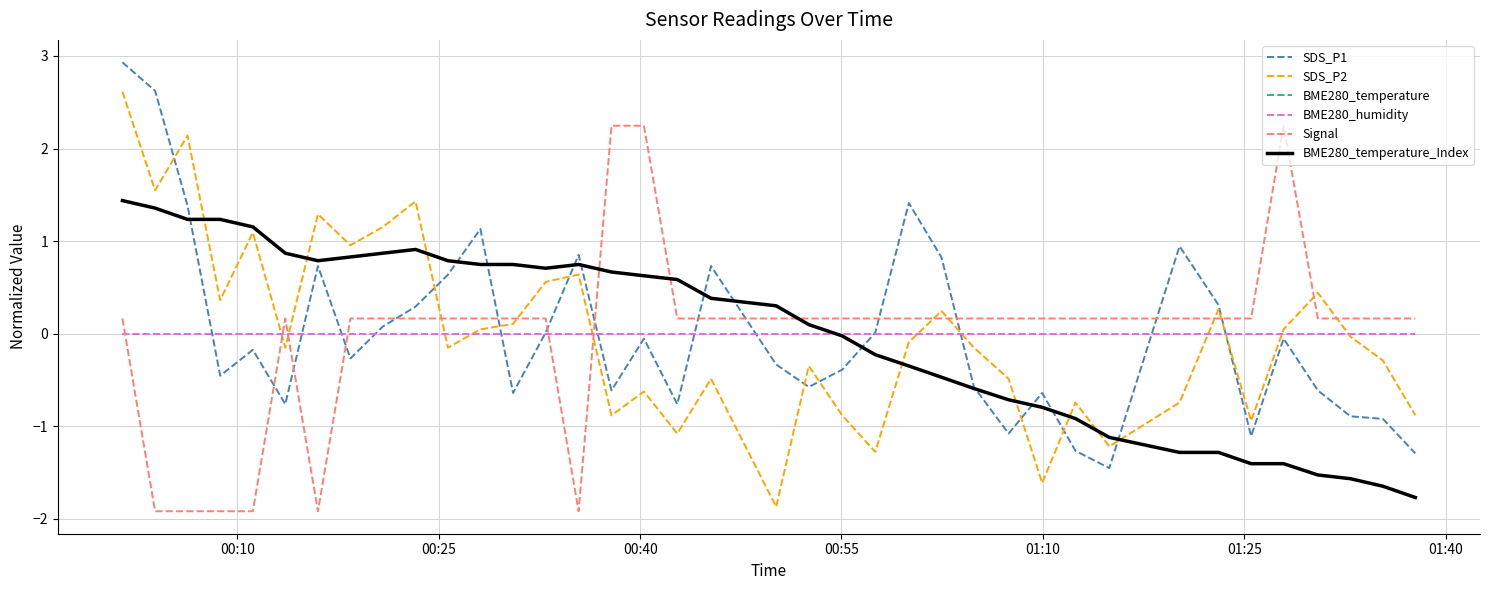

Reading left to right, list all the values displayed in this chart.

SDS_P1: 2.9	2.6	1.4	-0.5	-0.2	-0.8	0.7	-0.3	0.1	0.3	0.6	1.1	-0.6	0.0	0.9	-0.6	-0.1	-0.8	0.7	-0.3	-0.6	-0.4	0.0	1.4	0.8	-0.6	-1.1	-0.6	-1.3	-1.5	0.9	0.3	-1.1	-0.1	-0.6	-0.9	-0.9	-1.3
SDS_P2: 2.6	1.5	2.1	0.4	1.1	-0.2	1.3	1.0	1.2	1.4	-0.2	0.0	0.1	0.6	0.6	-0.9	-0.6	-1.1	-0.5	-1.9	-0.3	-0.9	-1.3	-0.1	0.2	-0.2	-0.5	-1.6	-0.7	-1.2	-0.7	0.3	-0.9	0.0	0.4	-0.0	-0.3	-0.9
BME280_temperature: 1.4	1.4	1.2	1.2	1.2	0.9	0.8	0.8	0.9	0.9	0.8	0.7	0.7	0.7	0.7	0.7	0.6	0.6	0.4	0.3	0.1	-0.0	-0.2	-0.3	-0.5	-0.6	-0.7	-0.8	-0.9	-1.1	-1.3	-1.3	-1.4	-1.4	-1.5	-1.6	-1.6	-1.8
BME280_humidity: 0.0	0.0	0.0	0.0	0.0	0.0	0.0	0.0	0.0	0.0	0.0	0.0	0.0	0.0	0.0	0.0	0.0	0.0	0.0	0.0	0.0	0.0	0.0	0.0	0.0	0.0	0.0	0.0	0.0	0.0	0.0	0.0	0.0	0.0	0.0	0.0	0.0	0.0
Signal: 0.2	-1.9	-1.9	-1.9	-1.9	0.2	-1.9	0.2	0.2	0.2	0.2	0.2	0.2	0.2	-1.9	2.2	2.2	0.2	0.2	0.2	0.2	0.2	0.2	0.2	0.2	0.2	0.2	0.2	0.2	0.2	0.2	0.2	0.2	2.2	0.2	0.2	0.2	0.2
BME280_temperature_Index: 1.4	1.4	1.2	1.2	1.2	0.9	0.8	0.8	0.9	0.9	0.8	0.7	0.7	0.7	0.7	0.7	0.6	0.6	0.4	0.3	0.1	-0.0	-0.2	-0.3	-0.5	-0.6	-0.7	-0.8	-0.9	-1.1	-1.3	-1.3	-1.4	-1.4	-1.5	-1.6	-1.6	-1.8